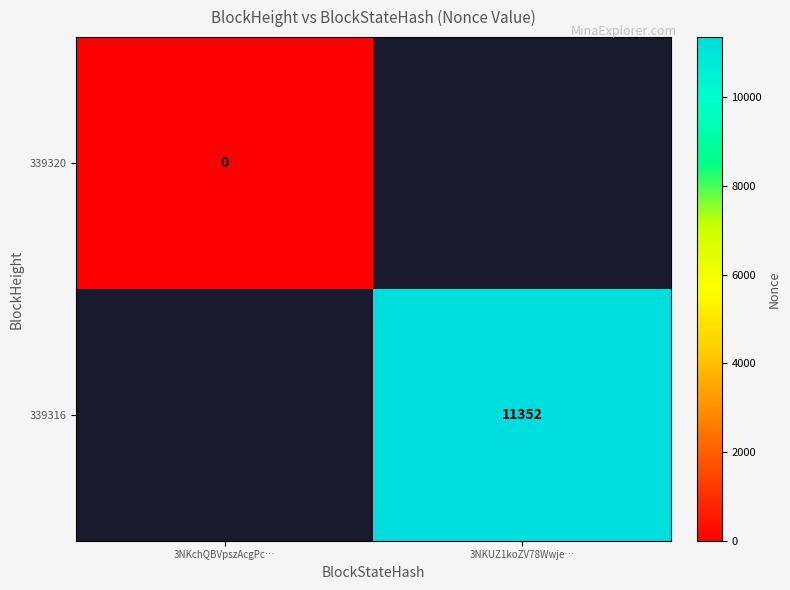

The value of 339316 at 3NKUZ1koZV78Wwje… is 15306. True or false?

False